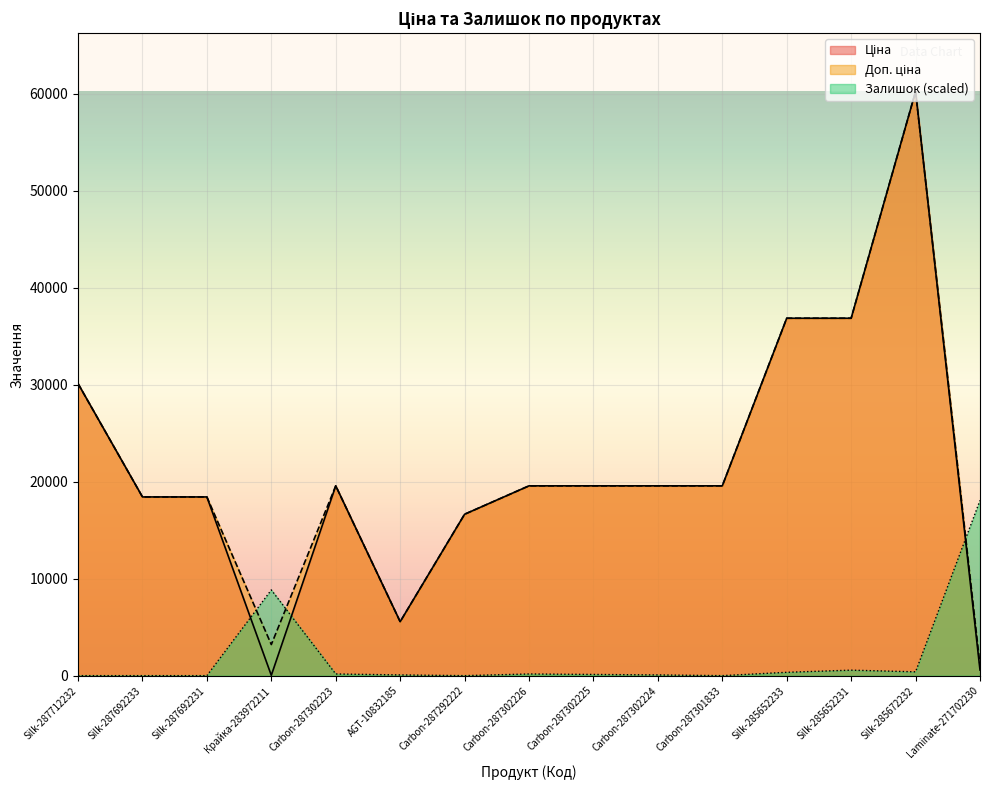

Where is the first local maximum for Доп. ціна?

Carbon-287302223